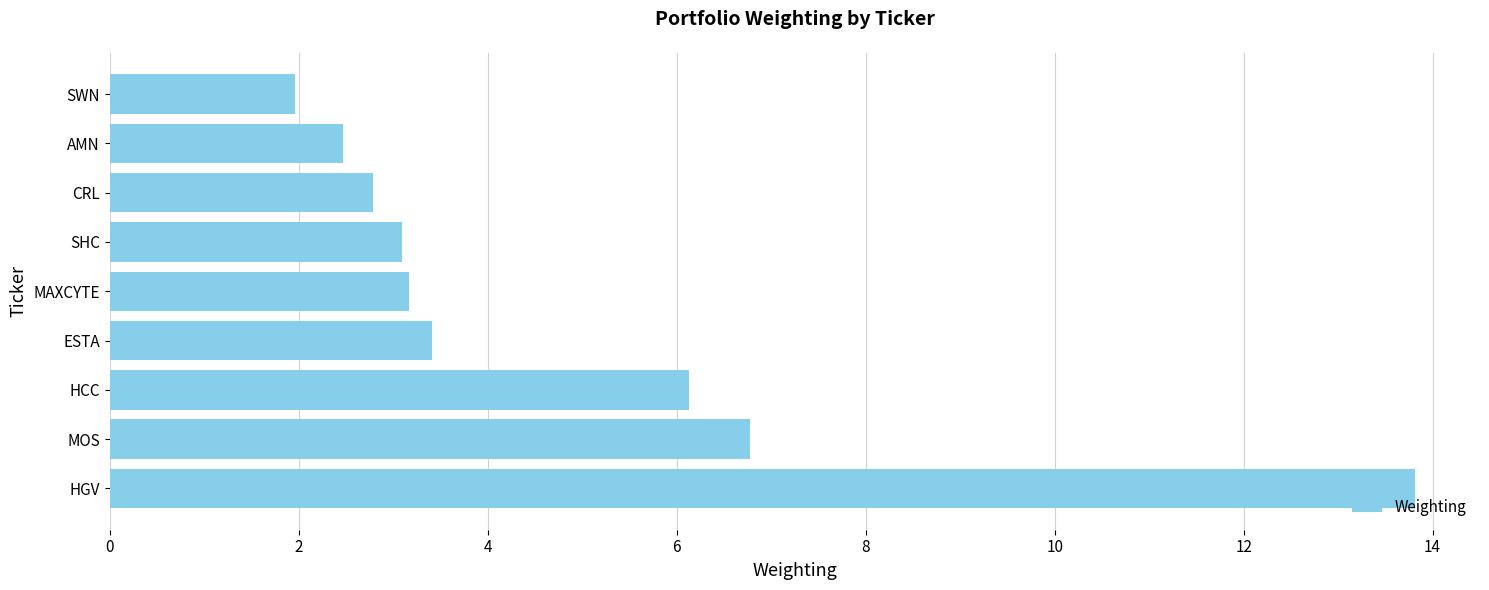

Which category has the lowest value across all series?

SWN